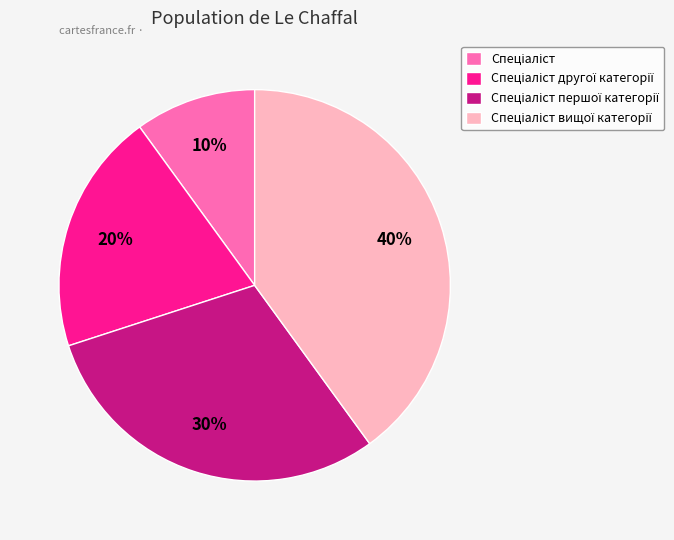

Count the number of slices in the pie.

4